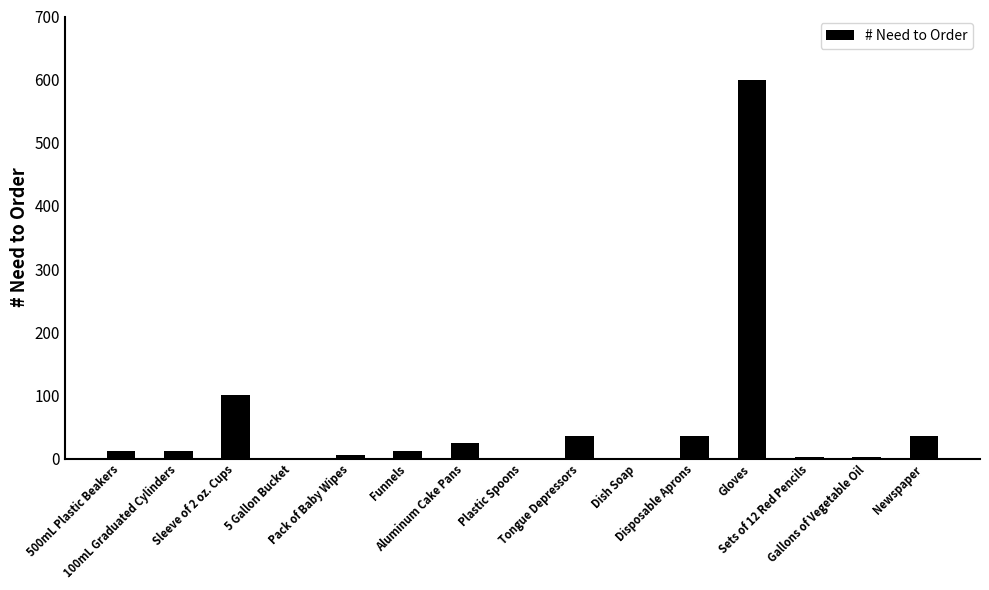

What is the maximum value shown in the chart?

600